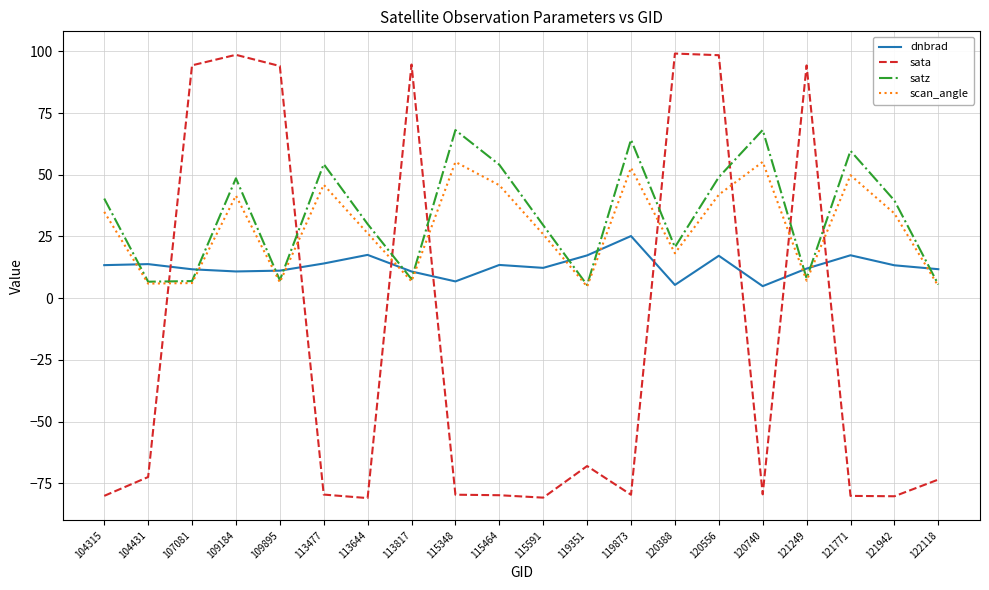

Which series ends up on top after the final intersection of scan_angle and sata?

scan_angle